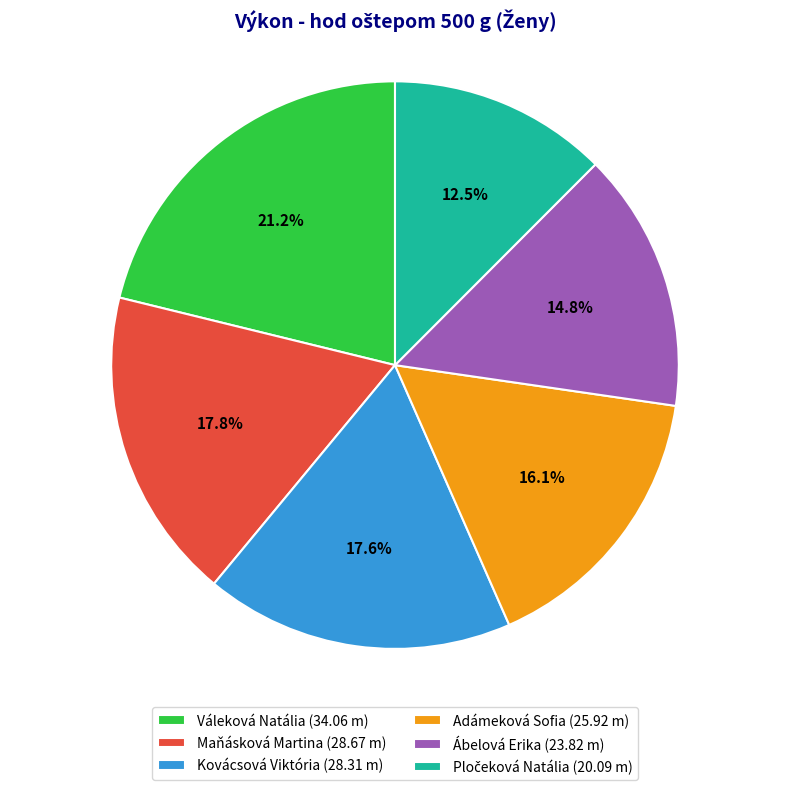

Is Kovácsová Viktória (28.31 m) the majority of the pie?

No